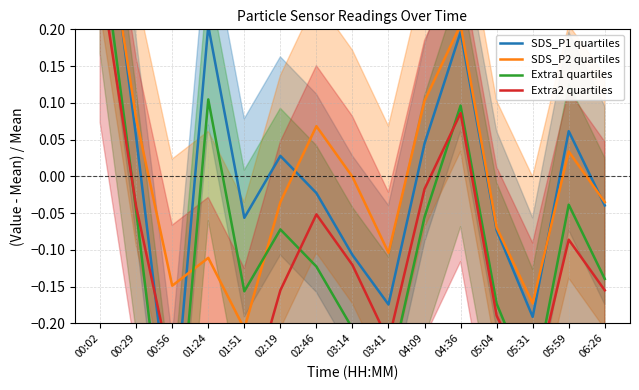

True or false: Extra2 quartiles and Extra1 quartiles cross at least once.

True